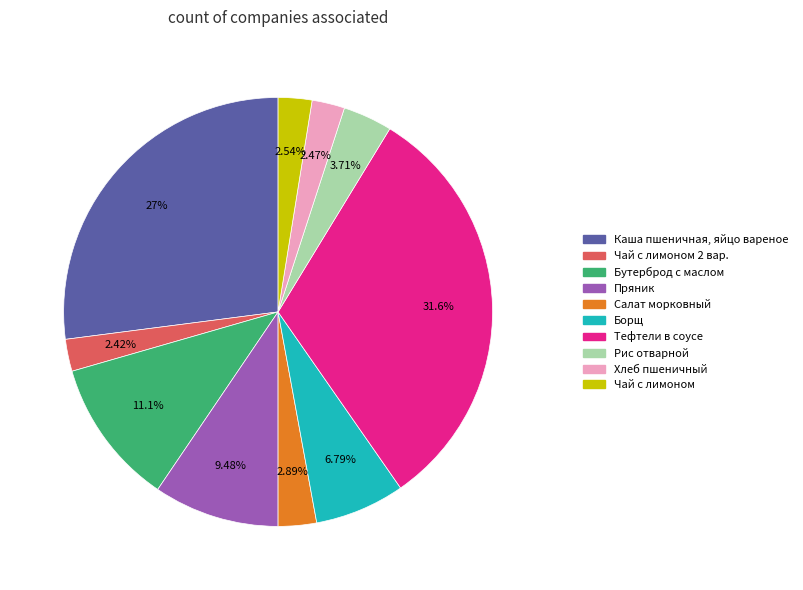

Does any single category account for the majority?

No